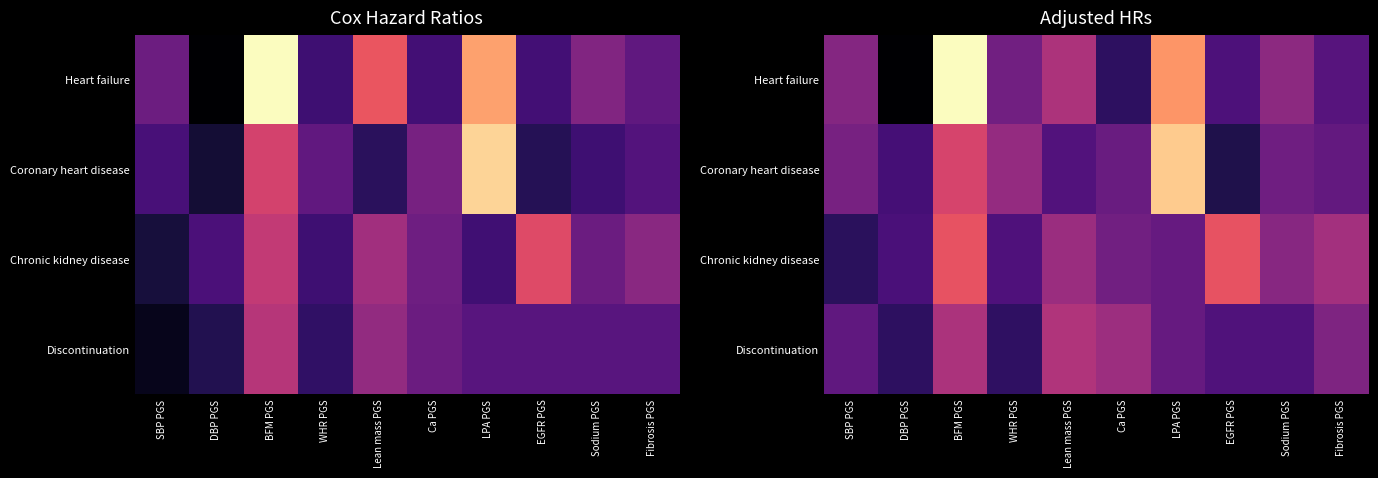

At which label does Heart failure first exceed 1?

SBP PGS